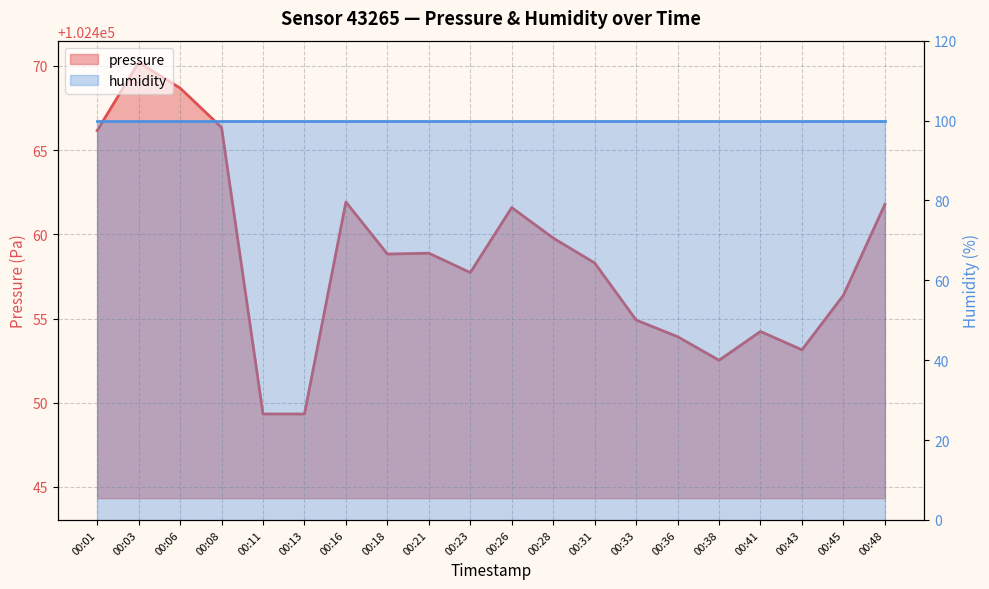

How many points are lower than both their immediate neighbors (excluding endpoints)?

4